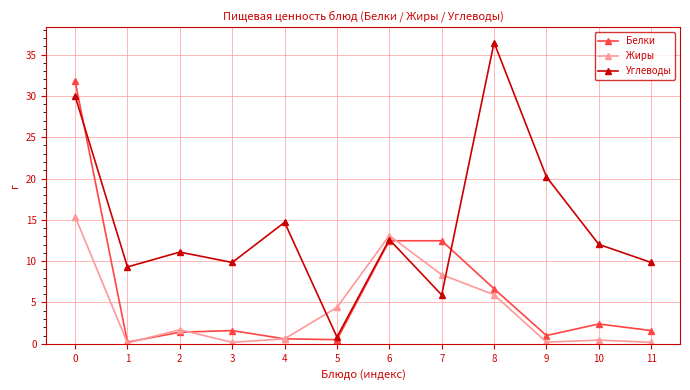

Which series has the largest range (max minus min)?

Углеводы